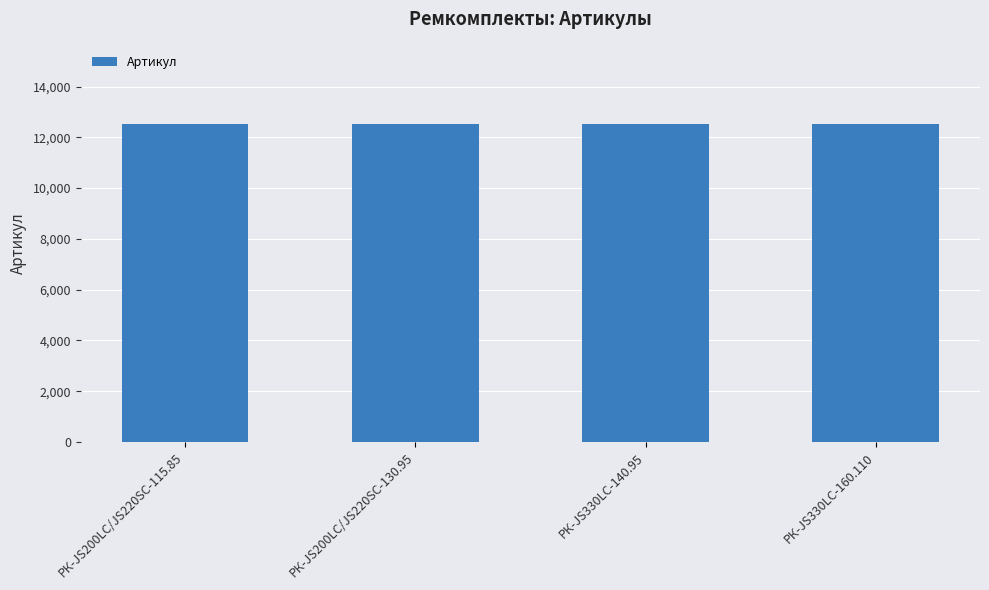

What is the maximum value shown in the chart?

12525